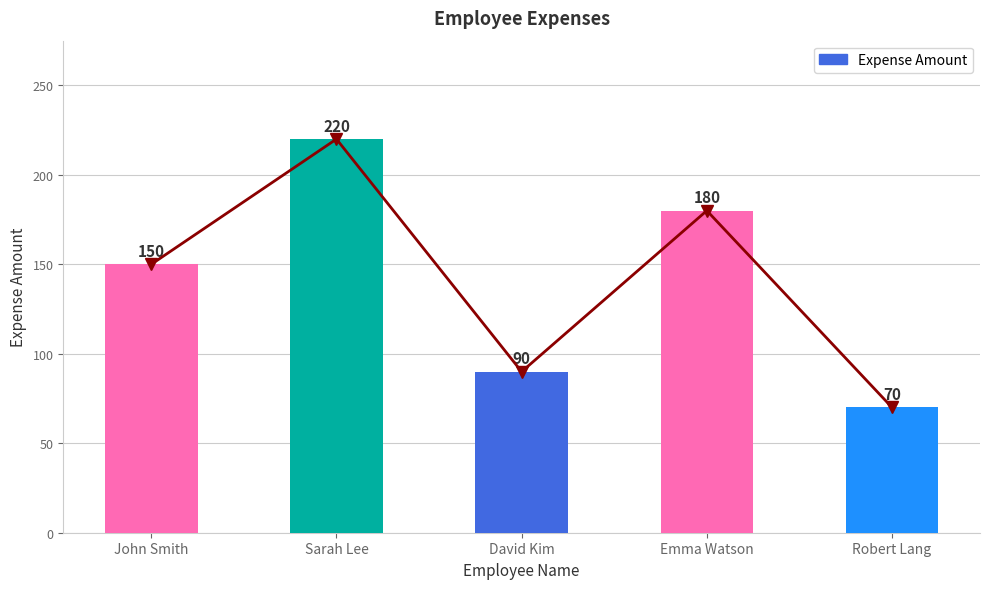

At which label is Trend closest to 145?

John Smith